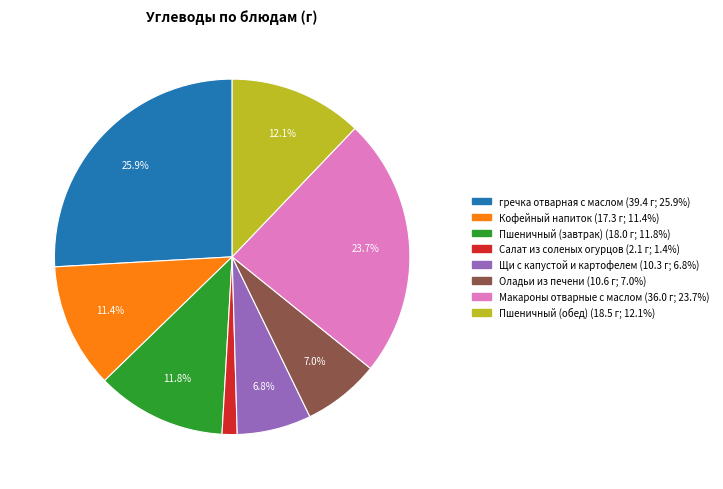

Is there any slice that represents more than half of the pie?

No